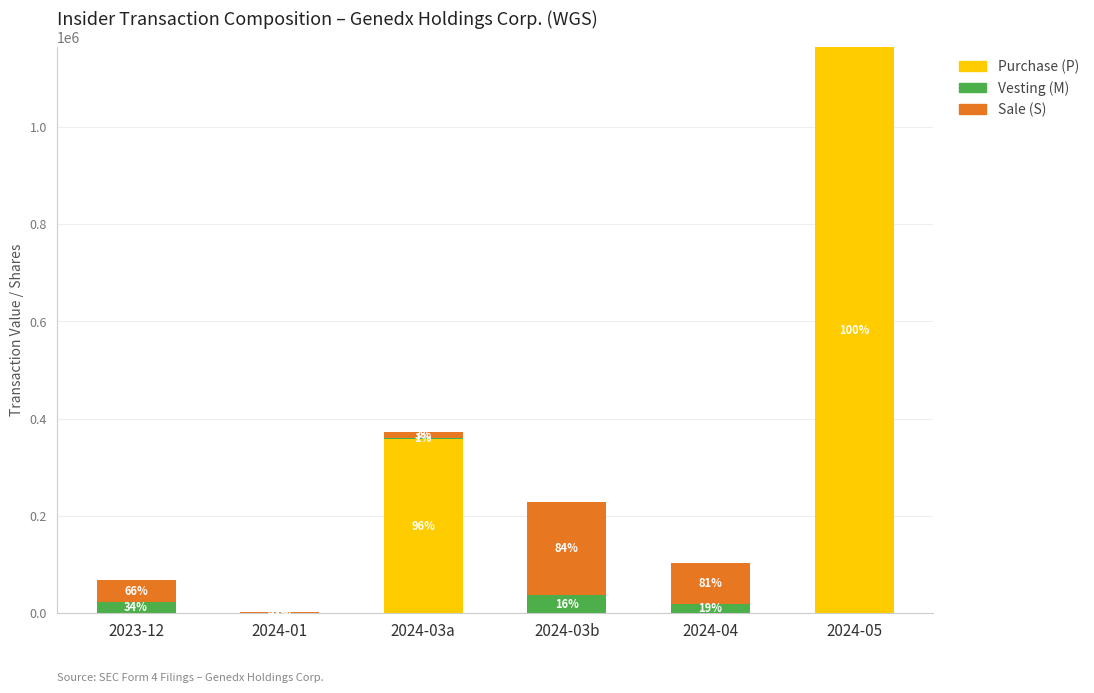

What are all the series names shown in the legend?

Purchase (P), Vesting (M), Sale (S)